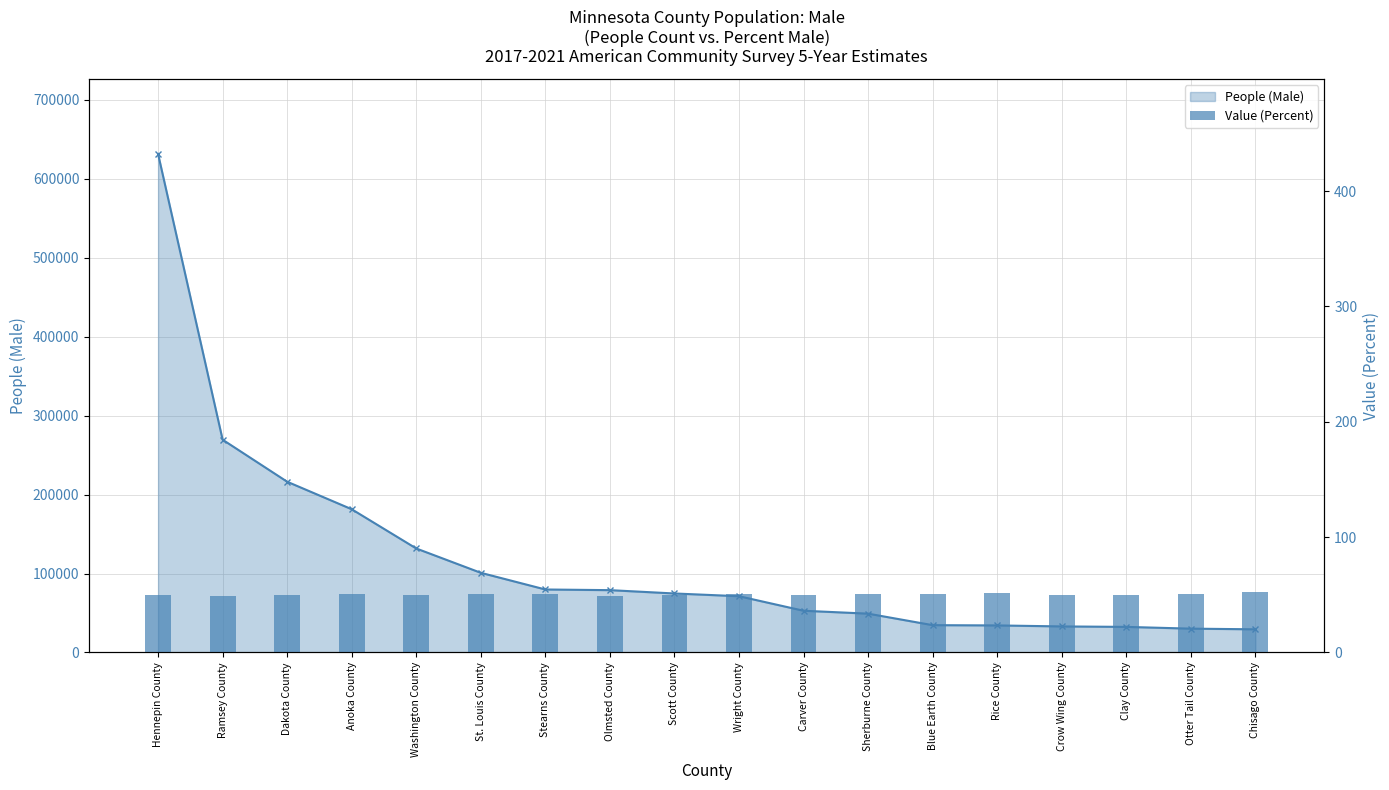

What is the average value of the People (Male) - Line series?

118436.7